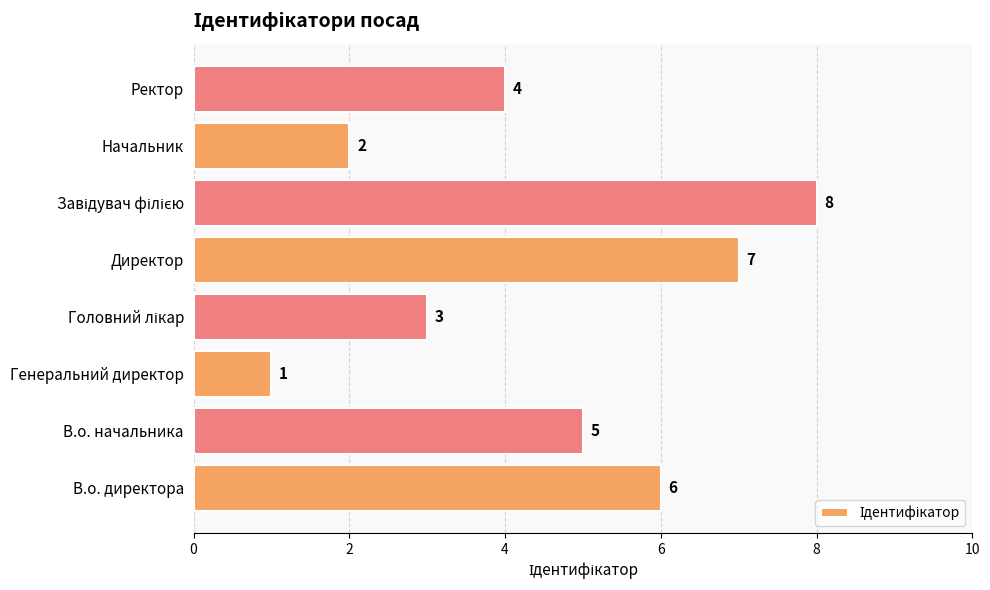

Approximately how many times larger is the value at В.о. начальника compared to Генеральний директор?

5.0